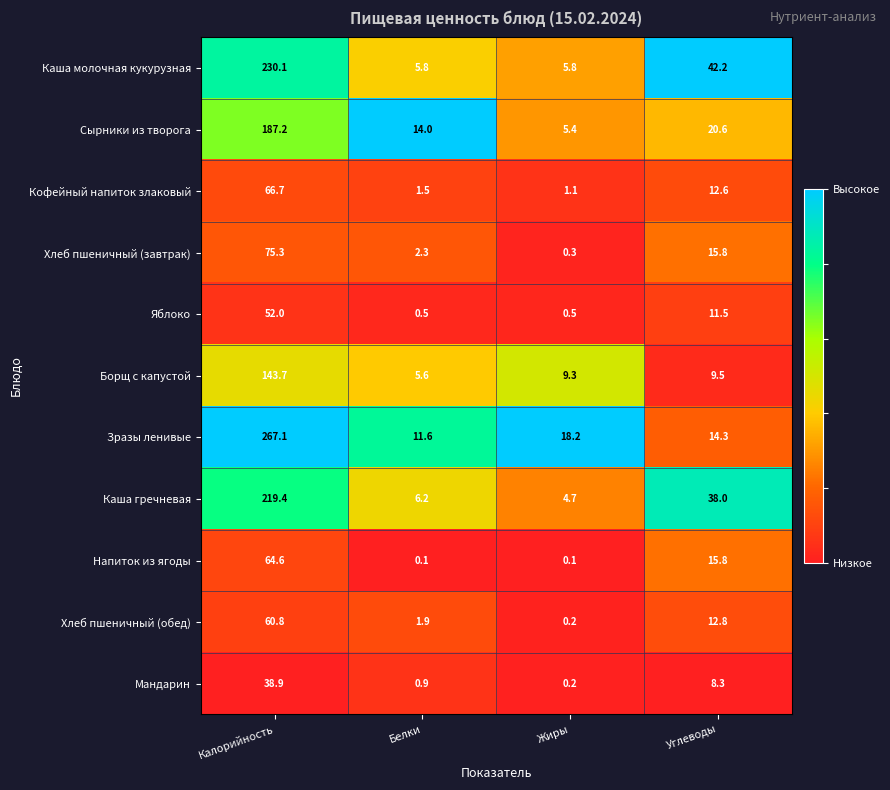

The Каша молочная кукурузная series shows 336.6 at Калорийность. True or false?

False